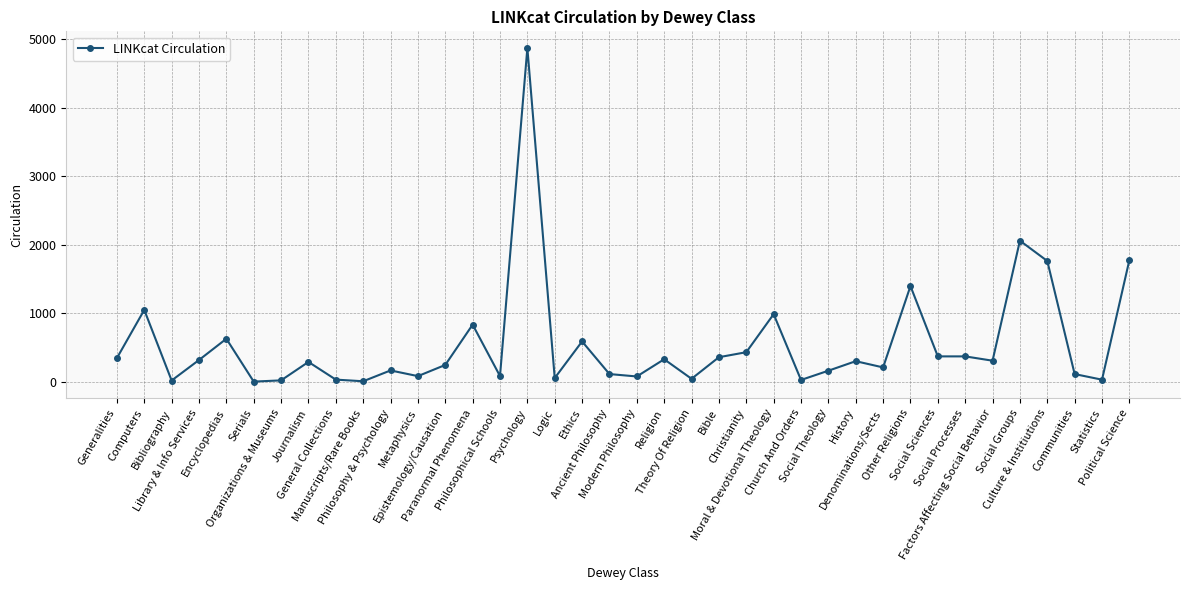

What is the maximum value shown in the chart?

4871